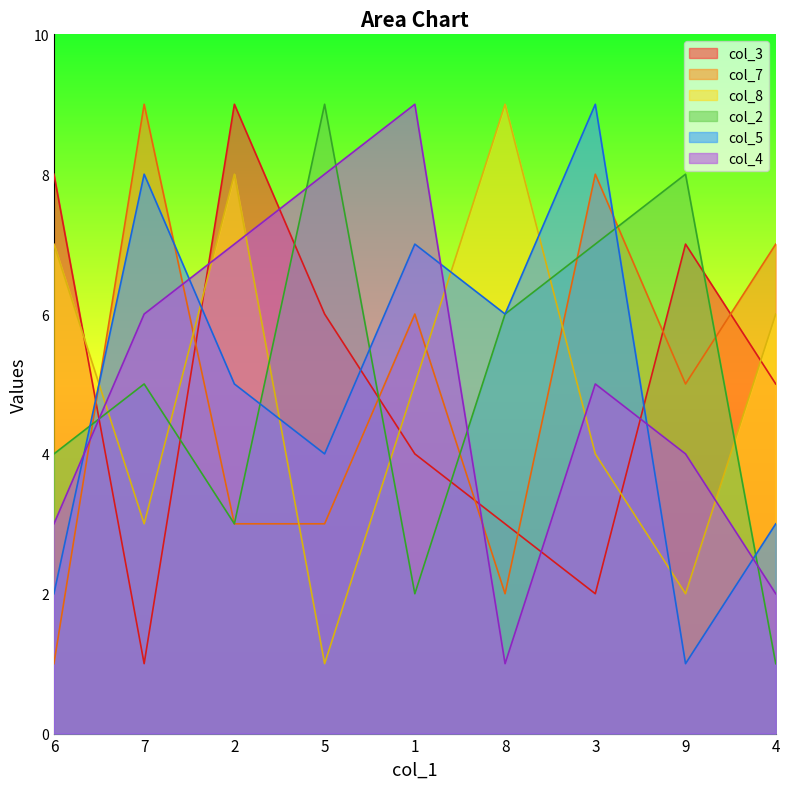

Which series has the largest total across all categories?

col_3